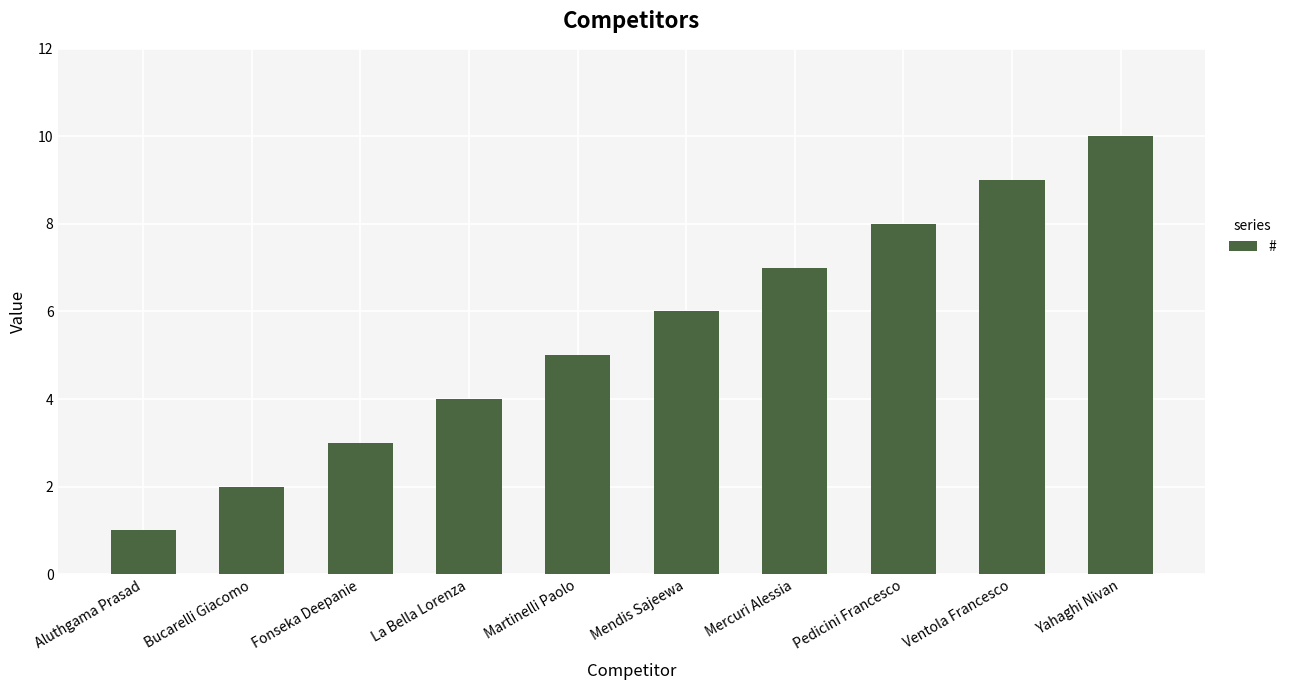

The chart shows a value of 1 at Bucarelli Giacomo. True or false?

False